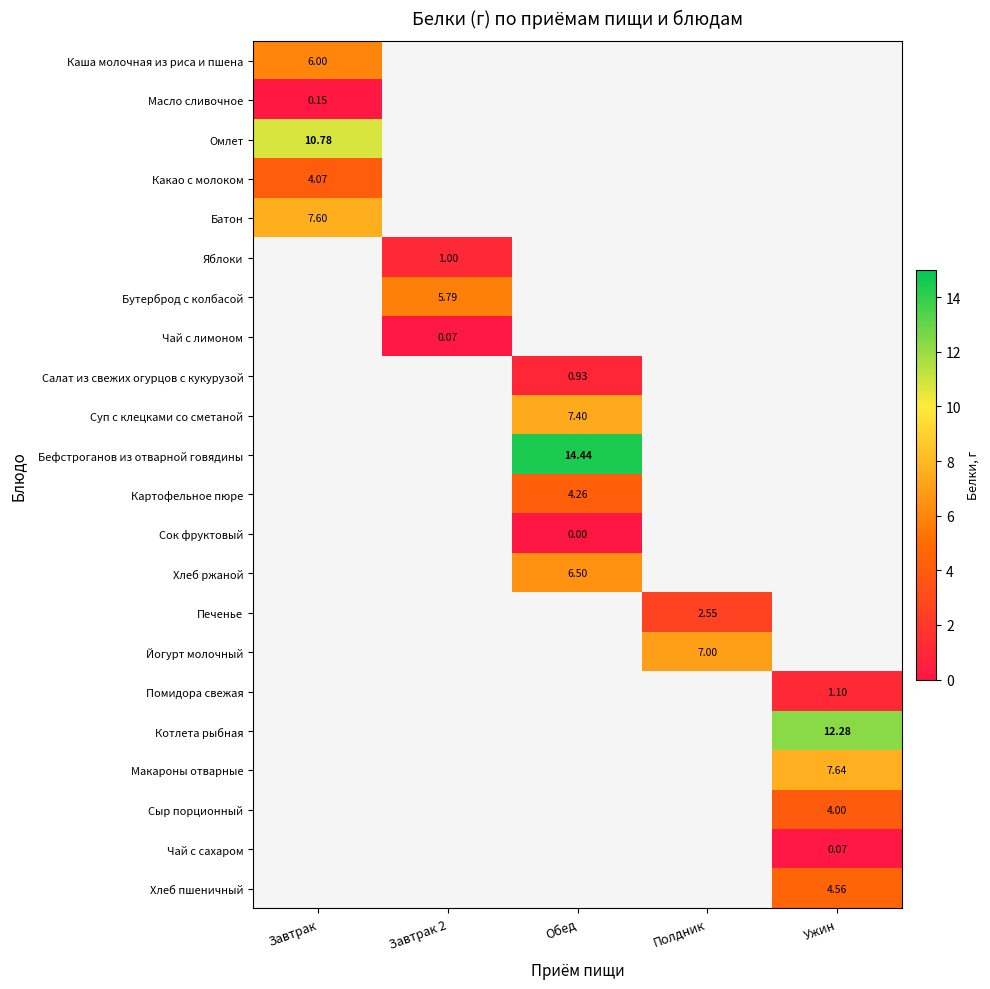

At how many categories does at least one series exceed 0?

5